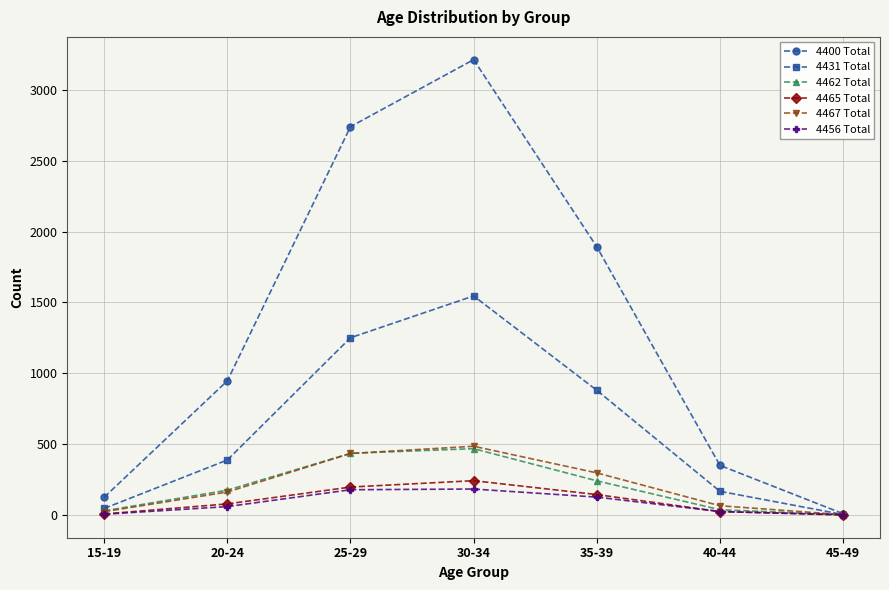

What is the maximum value shown in the chart?

3214